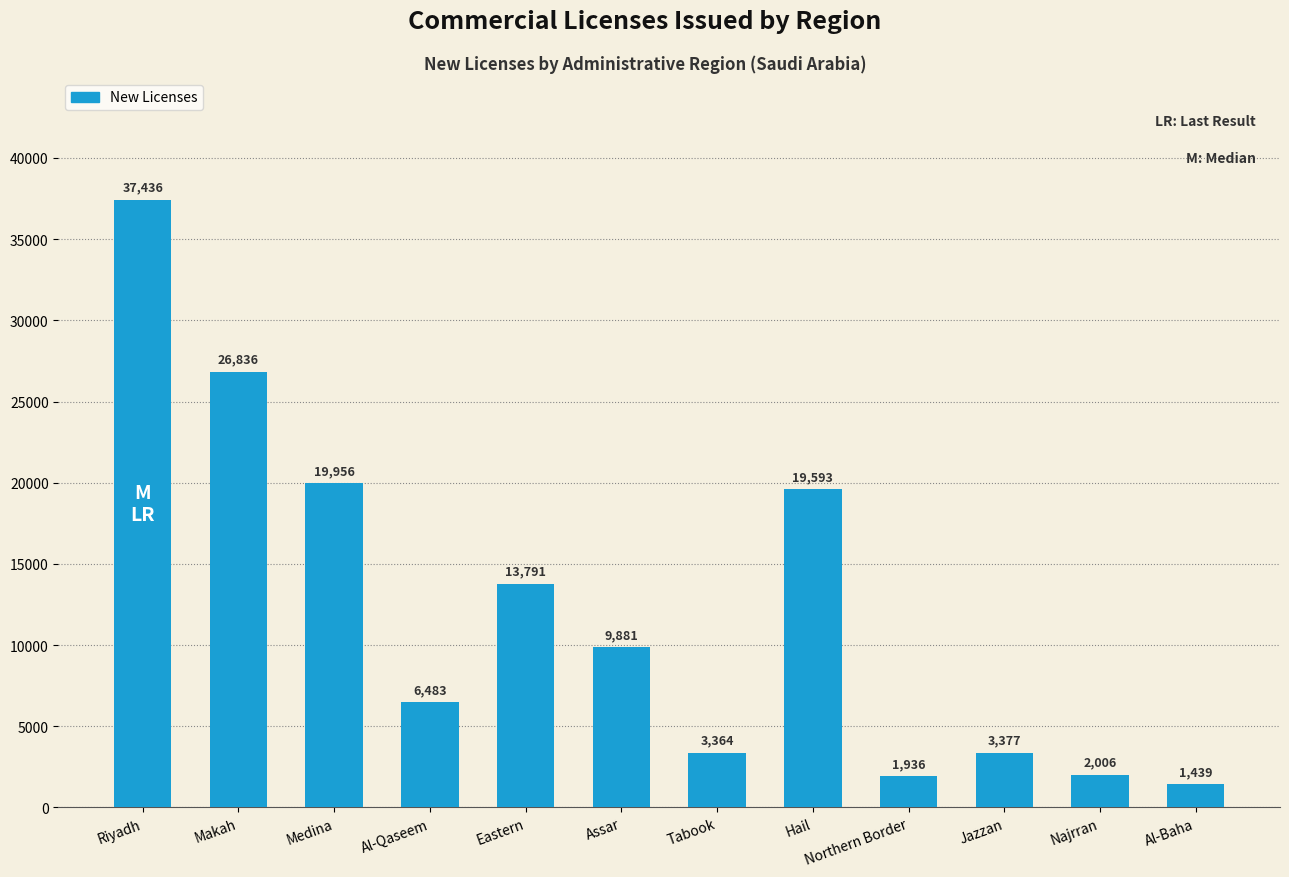

How many data points are less than 9881?

6